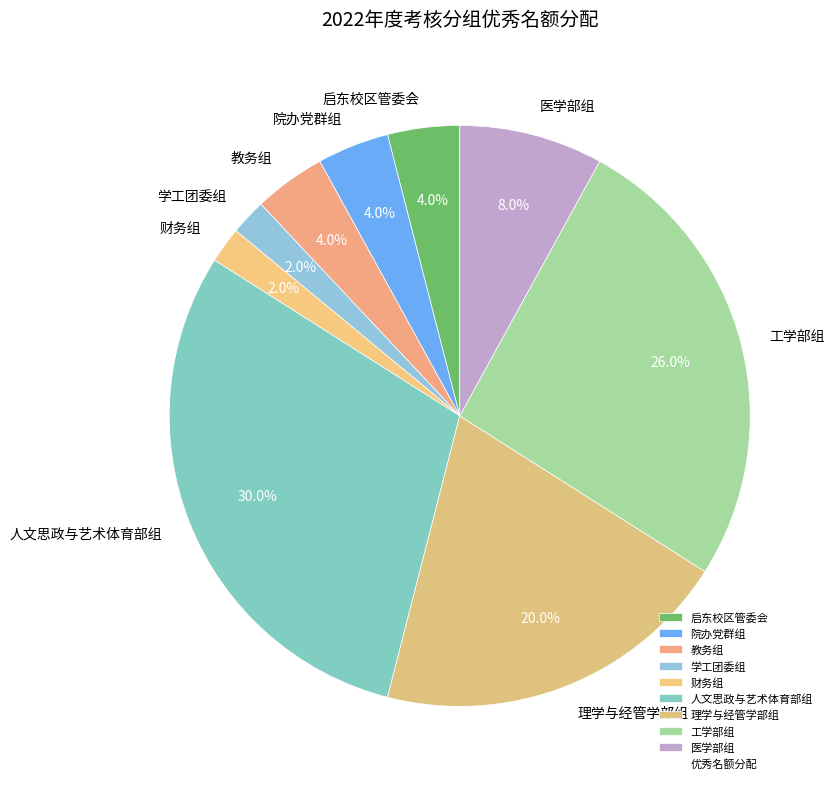

Is it true that 医学部组 is 1% of the pie?

False